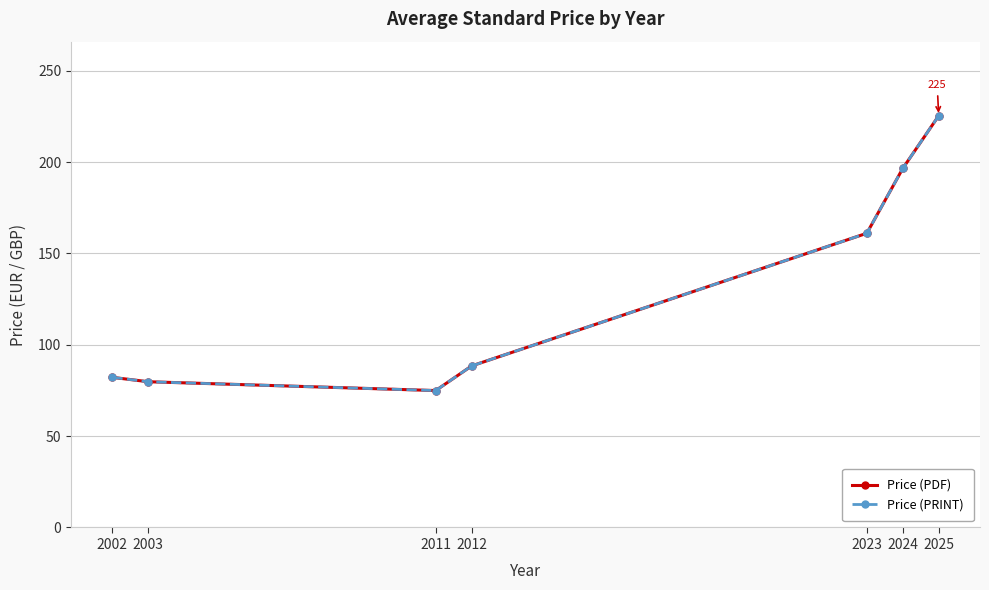

Is this an area chart (filled region under the line)?

No